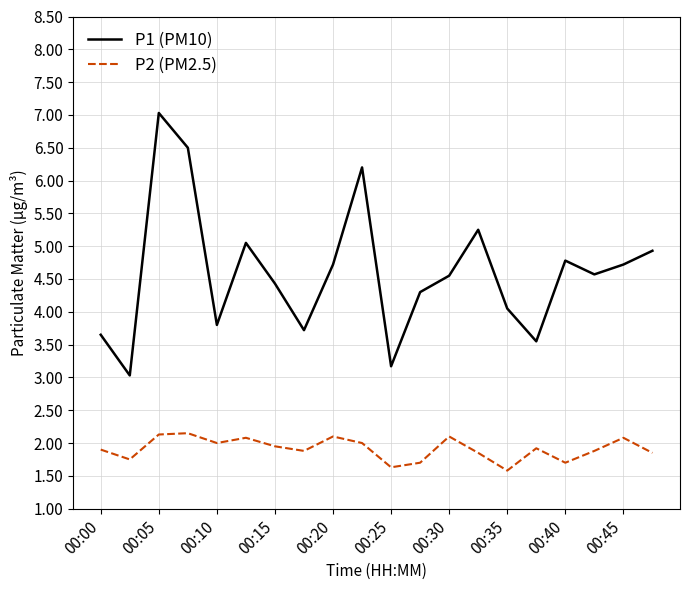

What is the greatest value displayed?

7.0